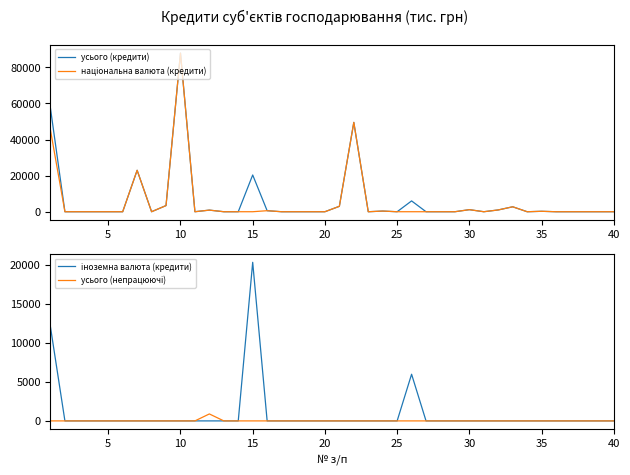

How many intersections are there between іноземна валюта (кредити) and національна валюта (кредити)?

1